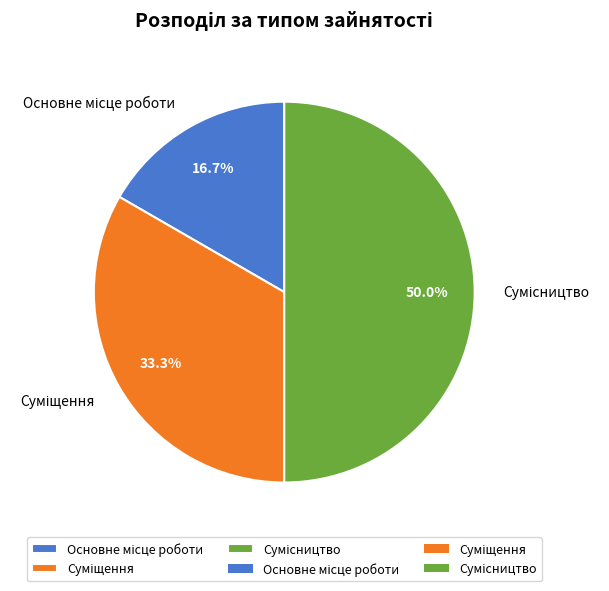

How many segments does this pie chart have?

3